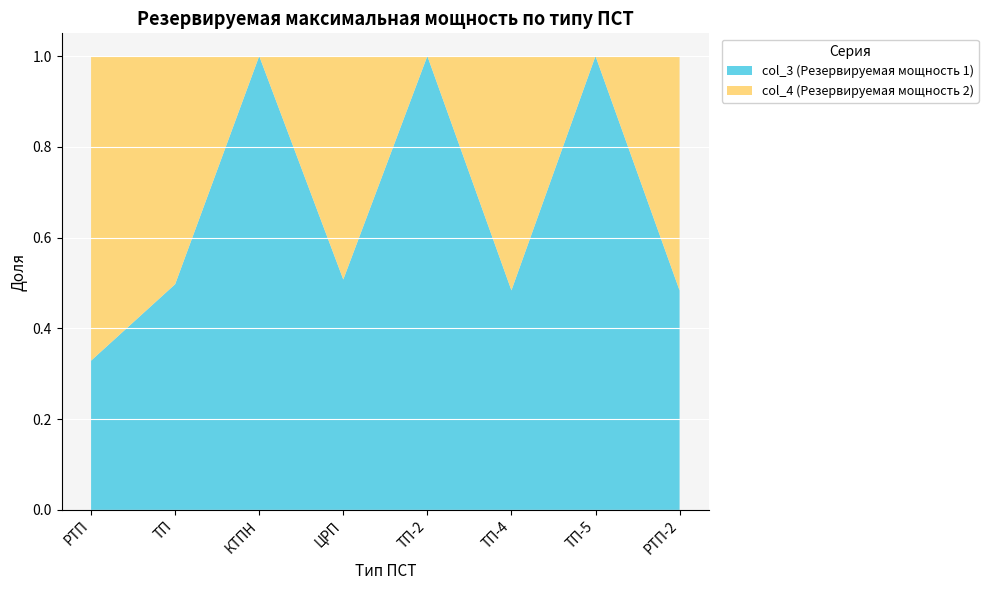

Reading left to right, transcribe all the data shown in this chart.

col_3: 551.2	1023.8	216.0	567.0	1411.2	320.4	567.0	990.0
col_4: 1125.0	1035.0	0.0	550.0	0.0	342.0	0.0	1057.5